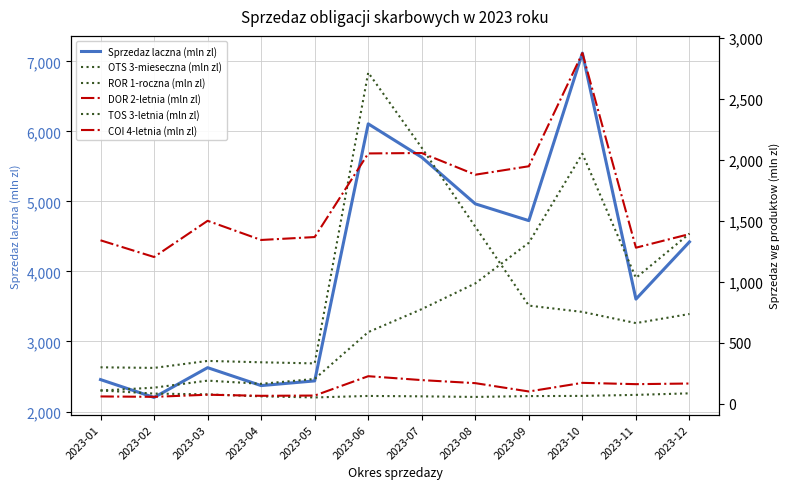

What are all the series names shown in the legend?

Sprzedaz laczna (mln zl), OTS 3-mieseczna (mln zl), ROR 1-roczna (mln zl), DOR 2-letnia (mln zl), TOS 3-letnia (mln zl), COI 4-letnia (mln zl)